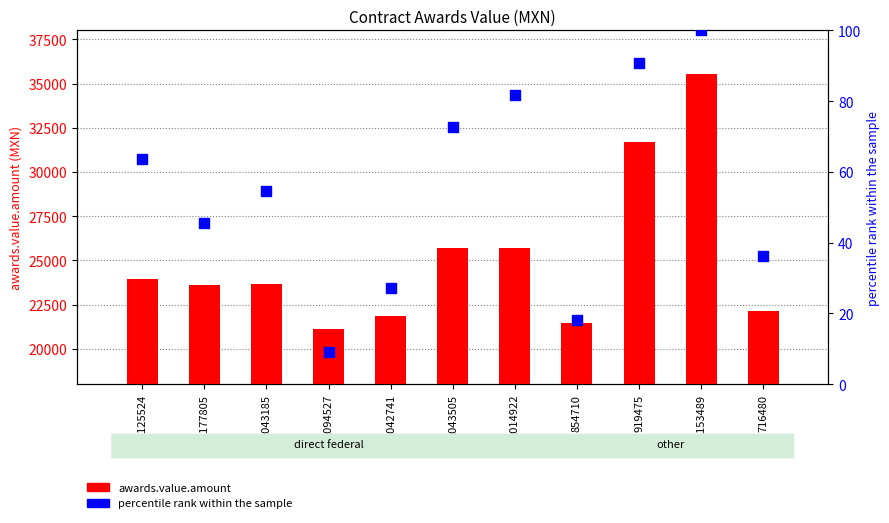

Which series has the widest spread of Y values?

awards.value.amount